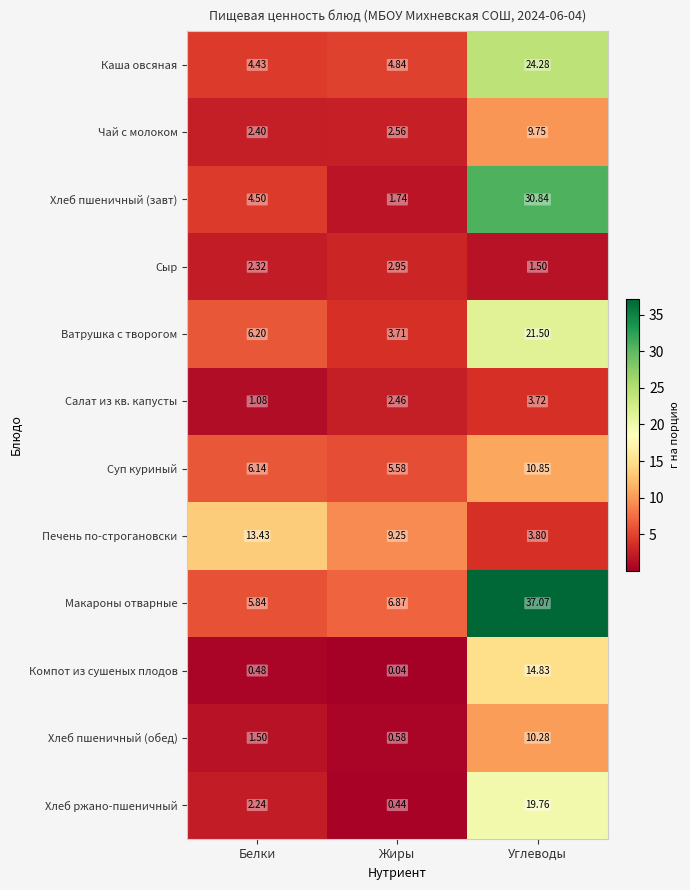

List the labels in order of Ватрушка с творогом value, largest first.

Углеводы, Белки, Жиры